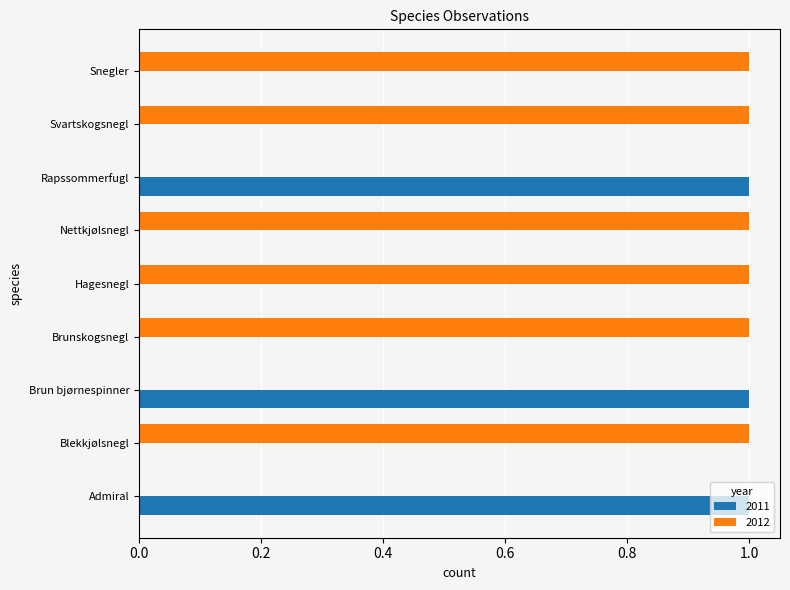

Is it true that 2012 equals 1 at Snegler?

True